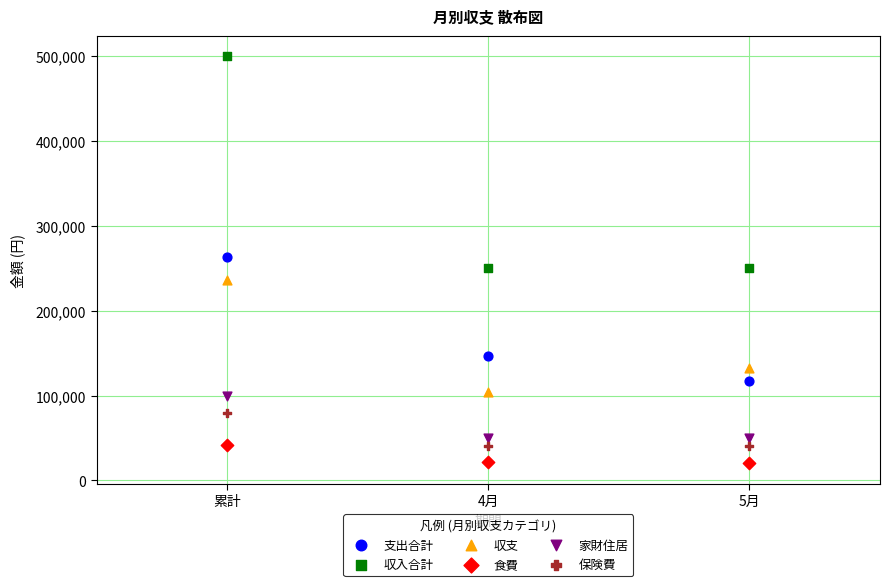

Which series has the largest Y range (max minus min)?

収入合計